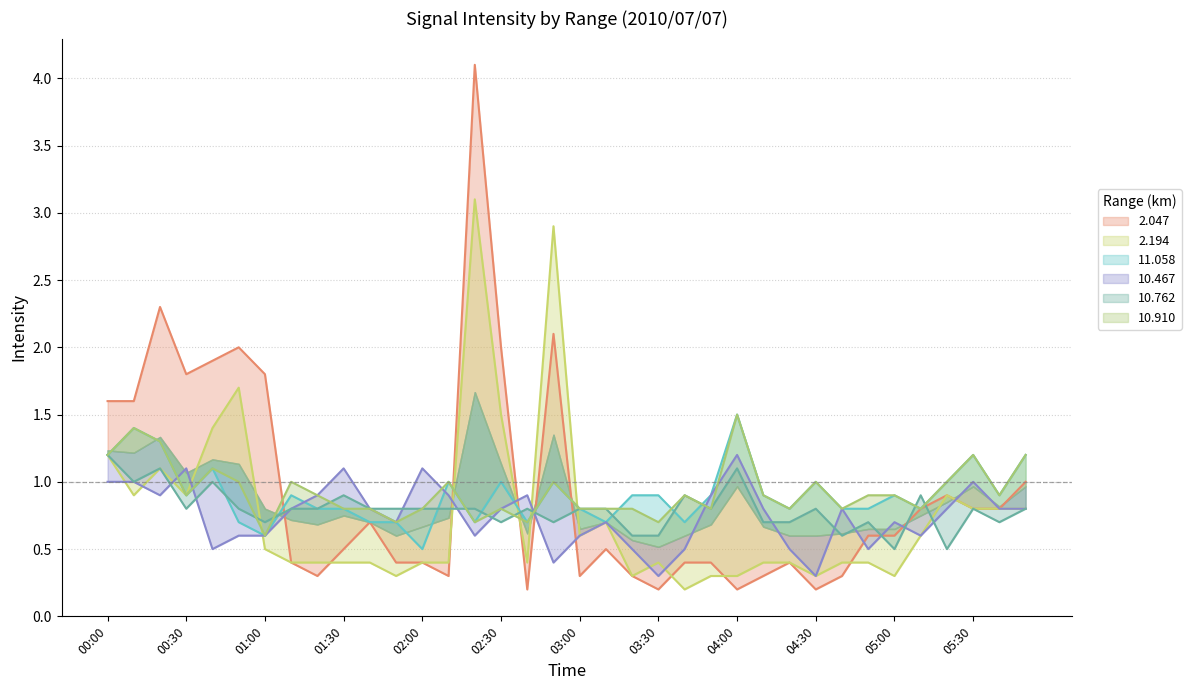

What is the total value across all series at 04:20?

3.6